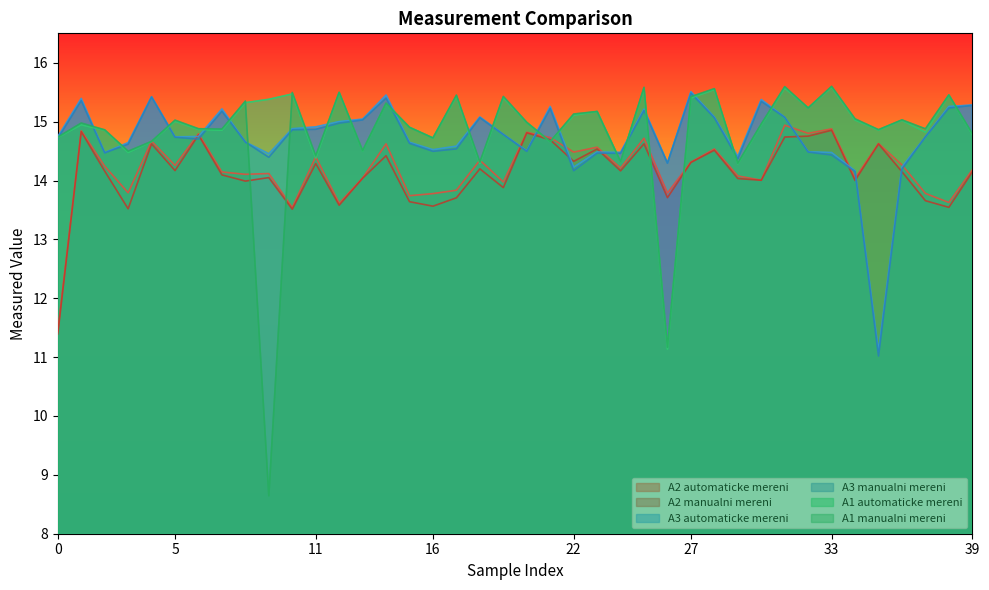

What is the value of the A3 manualni mereni point at the 28th from the left?

15.5